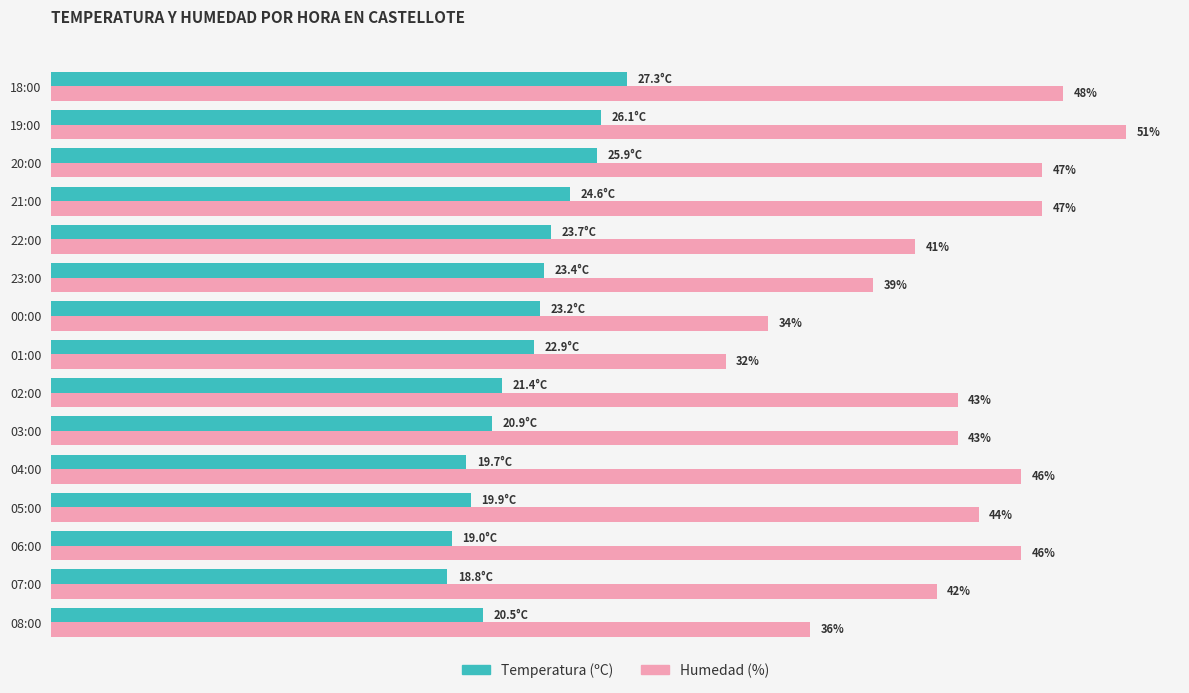

Rank the series by their maximum value, from lowest to highest.

Temperatura (ºC), Humedad (%)